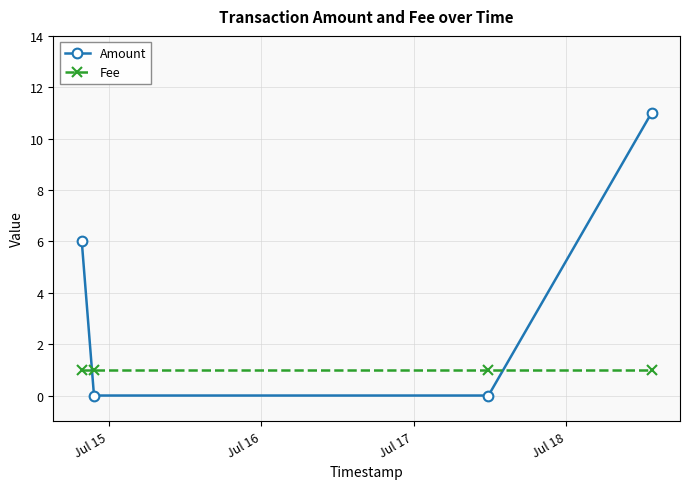

Which series has the largest range (max minus min)?

Amount